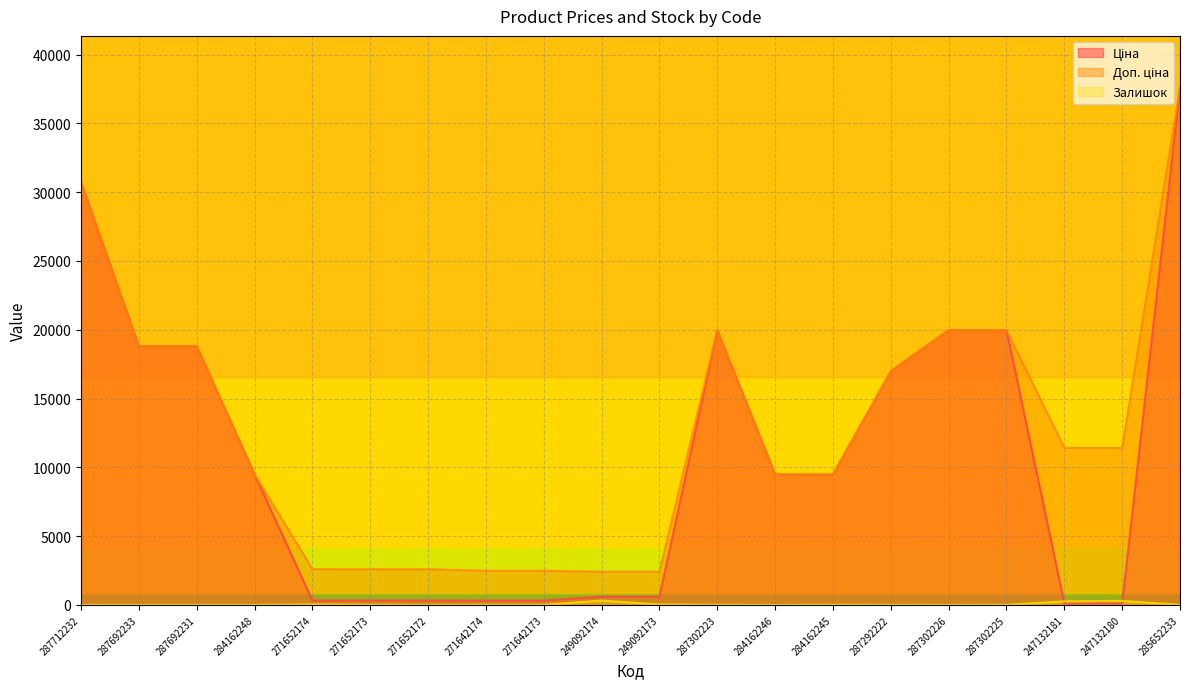

Count the number of categories in the chart.

20